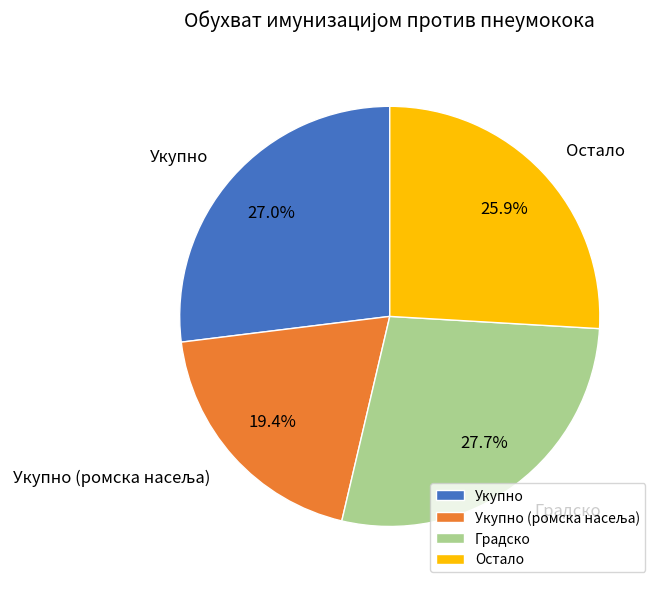

The Укупно slice represents 36% of the pie. True or false?

False